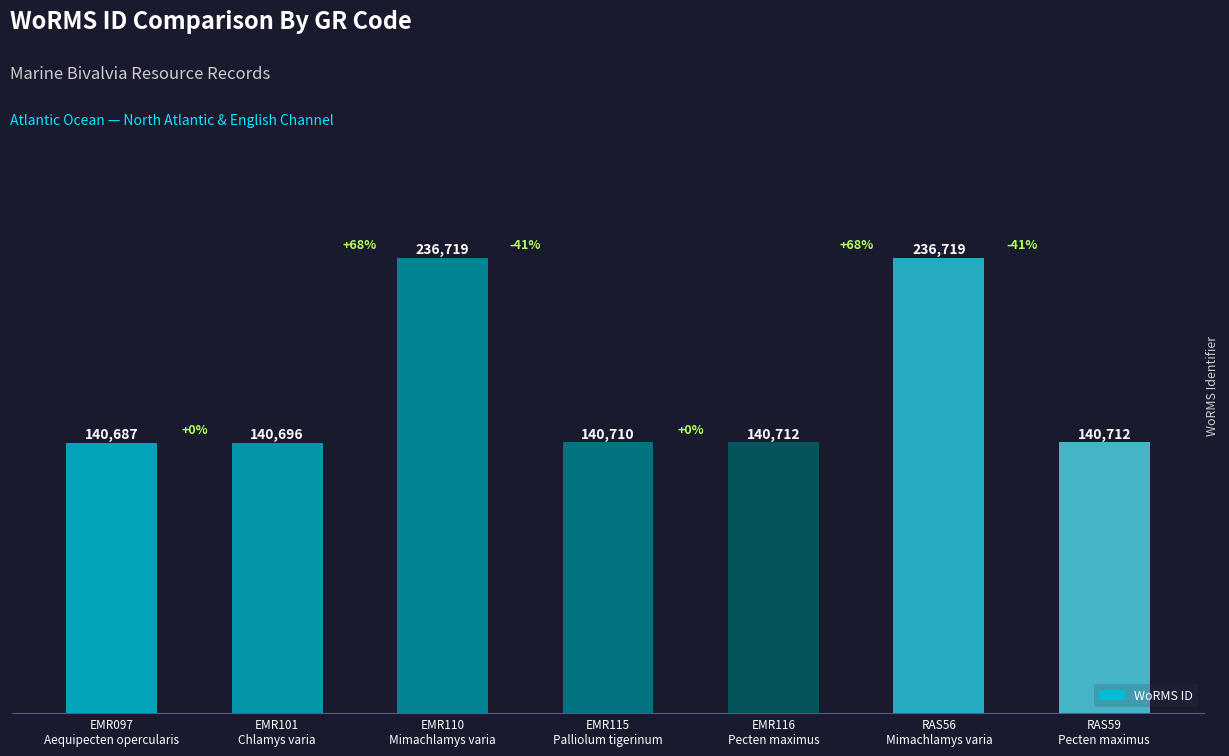

What is the difference between the values at EMR116
Pecten maximus and EMR097
Aequipecten opercularis?

25